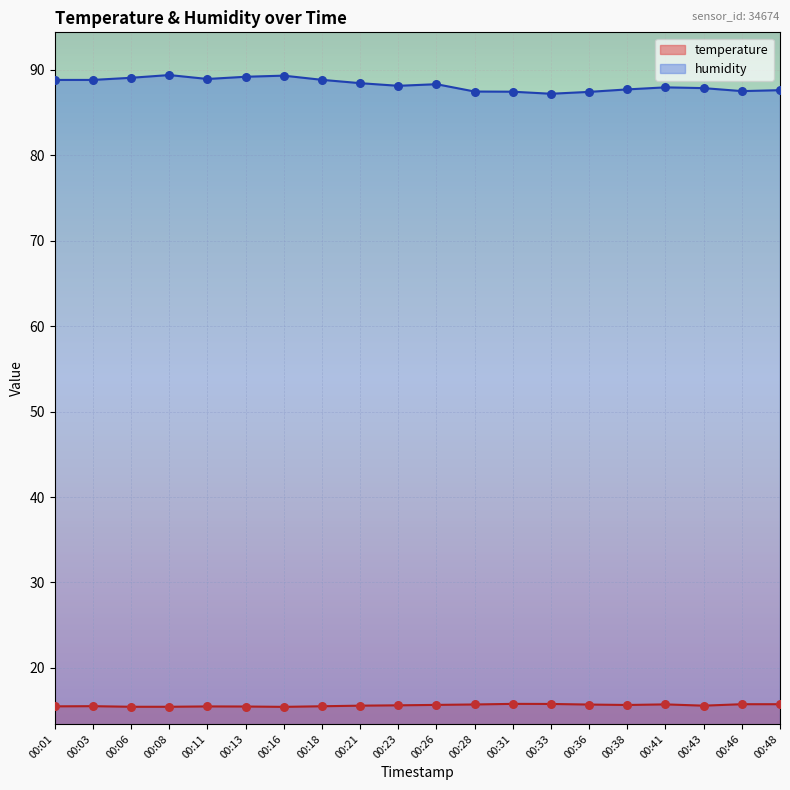

Is the value of humidity at 00:48 greater than the value of temperature at 00:16?

Yes